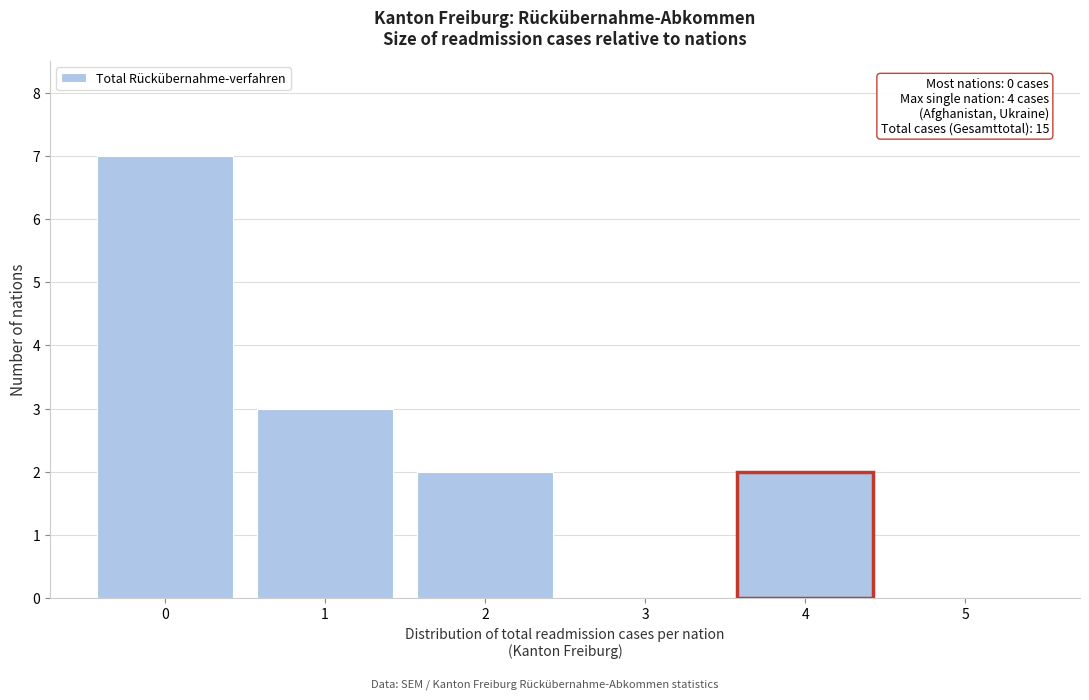

Over which range of the x-axis is the bar tallest?

-0.5 to 0.5